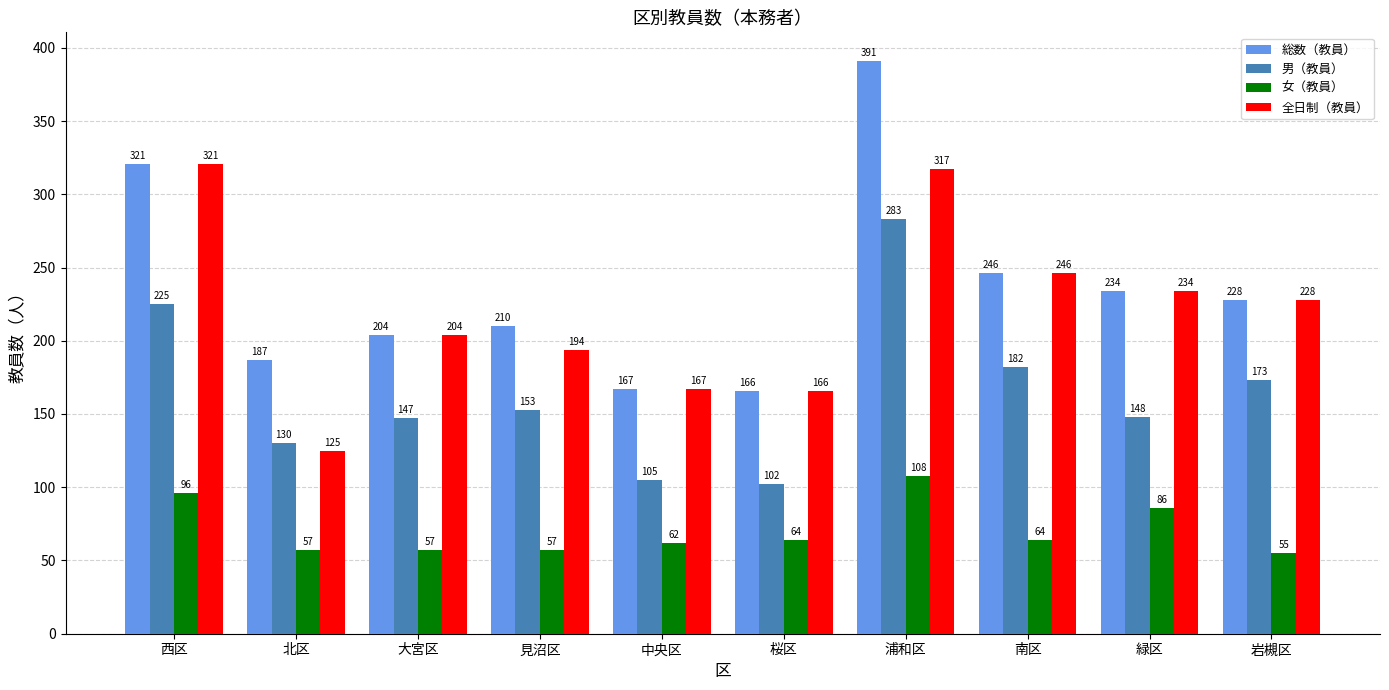

What is the difference between the 女（教員） values at 南区 and 西区?

32